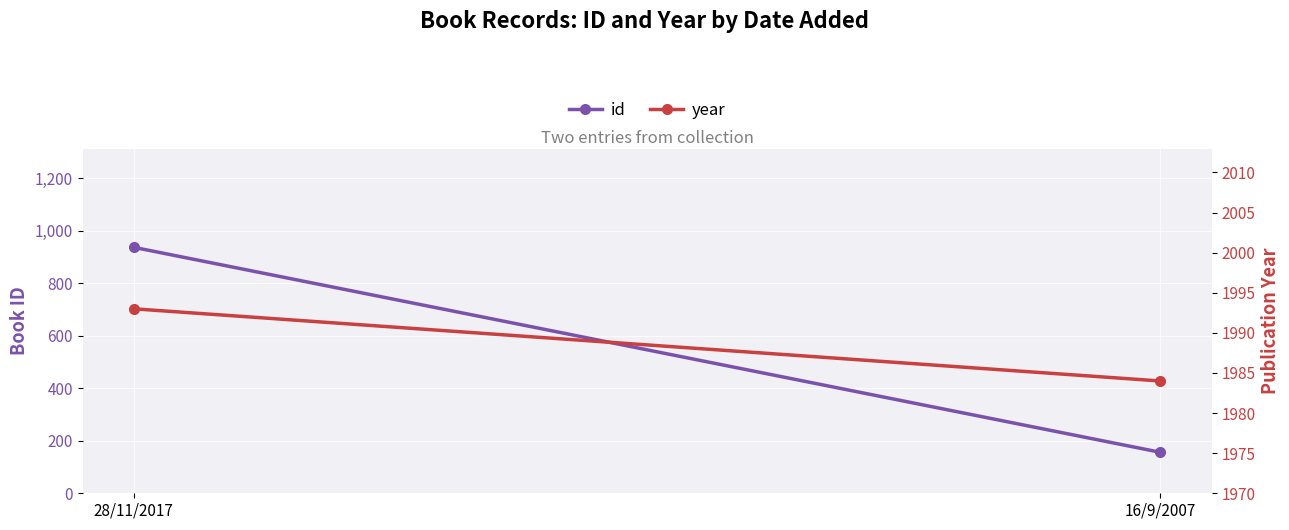

Count the number of data series in this chart.

2